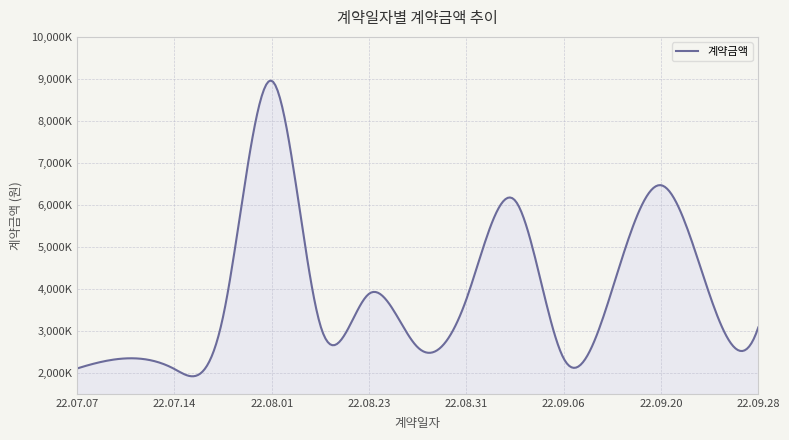

Does the chart display data point markers on the line(s)?

No